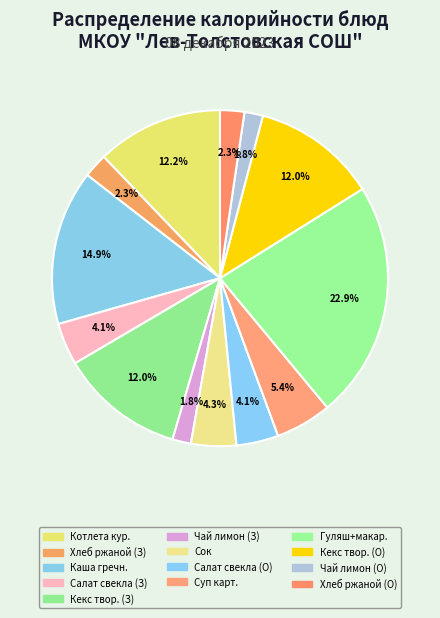

How many segments does this pie chart have?

13